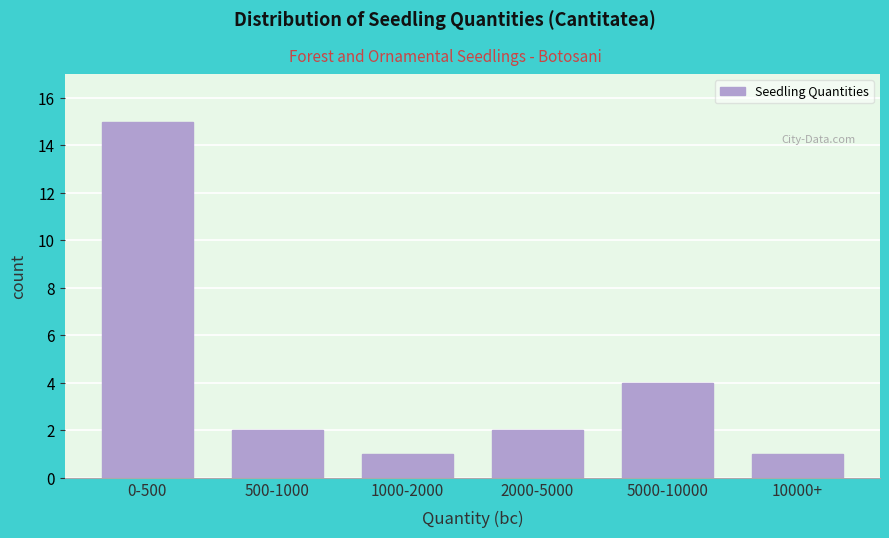

Reading right to left, extract all data points from this chart.

1	4	2	1	2	15